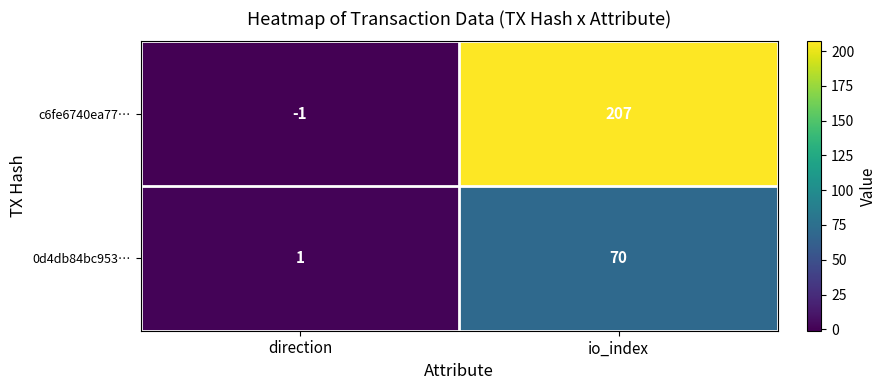

What is the approximate value of 0d4db84bc953… at io_index?

70